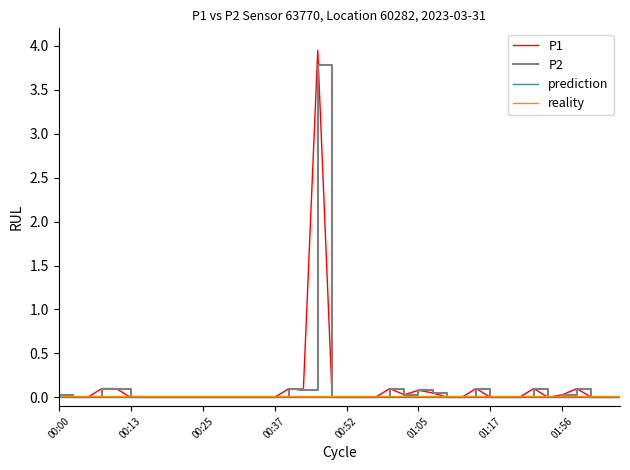

Which series has the largest range (max minus min)?

P1